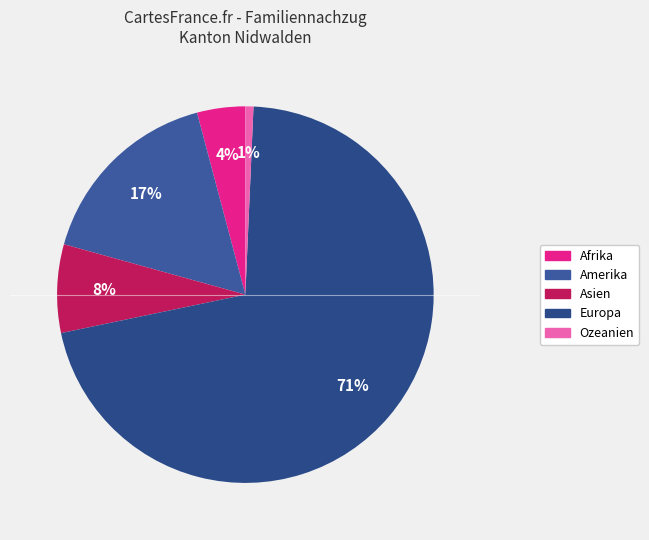

True or false: Europa accounts for 71% of the total.

True